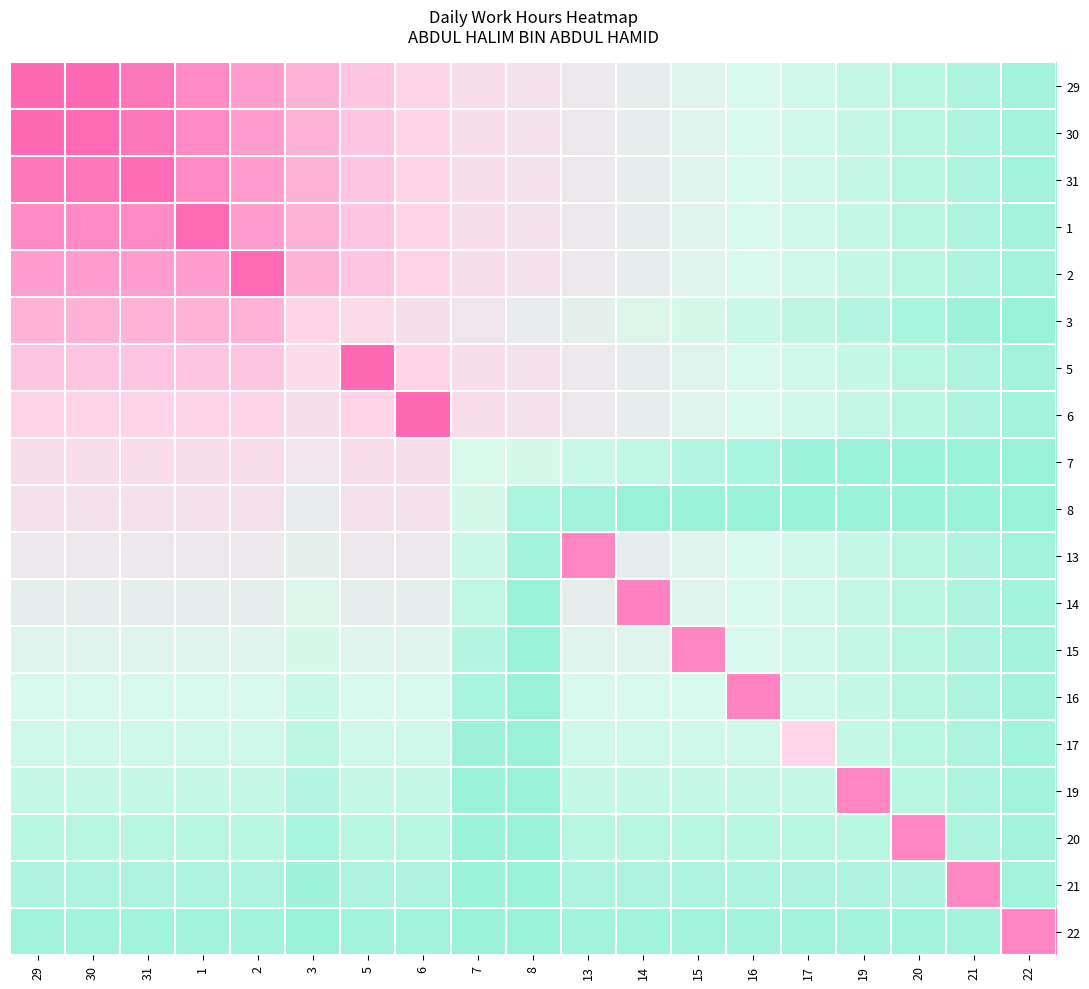

Reading left to right, what are all the values shown in this chart?

29: 29=12.1	30=12.1	31=11.6	1=10.8	2=10.2	3=9.5	5=8.8	6=8.2	7=7.5	8=6.8	13=6.1	14=5.4	15=4.8	16=4.1	17=3.4	19=2.7	20=2.0	21=1.3	22=0.6
30: 29=12.1	30=12.1	31=11.6	1=10.8	2=10.2	3=9.5	5=8.8	6=8.2	7=7.5	8=6.8	13=6.1	14=5.4	15=4.8	16=4.1	17=3.4	19=2.7	20=2.0	21=1.3	22=0.6
31: 29=11.6	30=11.6	31=12.0	1=10.8	2=10.2	3=9.5	5=8.8	6=8.2	7=7.5	8=6.8	13=6.1	14=5.4	15=4.8	16=4.1	17=3.4	19=2.7	20=2.0	21=1.3	22=0.6
1: 29=10.8	30=10.8	31=10.8	1=12.0	2=10.2	3=9.5	5=8.8	6=8.2	7=7.5	8=6.8	13=6.1	14=5.4	15=4.8	16=4.1	17=3.4	19=2.7	20=2.0	21=1.3	22=0.6
2: 29=10.2	30=10.2	31=10.2	1=10.2	2=12.1	3=9.5	5=8.8	6=8.2	7=7.5	8=6.8	13=6.1	14=5.4	15=4.8	16=4.1	17=3.4	19=2.7	20=2.0	21=1.3	22=0.6
3: 29=9.5	30=9.5	31=9.5	1=9.5	2=9.5	3=8.2	5=7.8	6=7.2	7=6.5	8=5.8	13=5.1	14=4.4	15=3.8	16=3.1	17=2.4	19=1.7	20=1.0	21=0.3	22=0.0
5: 29=8.8	30=8.8	31=8.8	1=8.8	2=8.8	3=7.8	5=12.1	6=8.2	7=7.5	8=6.8	13=6.1	14=5.4	15=4.8	16=4.1	17=3.4	19=2.7	20=2.0	21=1.3	22=0.6
6: 29=8.2	30=8.2	31=8.2	1=8.2	2=8.2	3=7.2	5=8.2	6=12.1	7=7.5	8=6.8	13=6.1	14=5.4	15=4.8	16=4.1	17=3.4	19=2.7	20=2.0	21=1.3	22=0.6
7: 29=7.5	30=7.5	31=7.5	1=7.5	2=7.5	3=6.5	5=7.5	6=7.5	7=4.1	8=3.8	13=3.1	14=2.4	15=1.8	16=1.1	17=0.4	19=0.0	20=0.0	21=0.0	22=0.0
8: 29=6.8	30=6.8	31=6.8	1=6.8	2=6.8	3=5.8	5=6.8	6=6.8	7=3.8	8=1.2	13=0.6	14=0.0	15=0.0	16=0.0	17=0.0	19=0.0	20=0.0	21=0.0	22=0.0
13: 29=6.1	30=6.1	31=6.1	1=6.1	2=6.1	3=5.1	5=6.1	6=6.1	7=3.1	8=0.6	13=11.1	14=5.4	15=4.8	16=4.1	17=3.4	19=2.7	20=2.0	21=1.3	22=0.6
14: 29=5.4	30=5.4	31=5.4	1=5.4	2=5.4	3=4.4	5=5.4	6=5.4	7=2.4	8=0.0	13=5.4	14=11.2	15=4.8	16=4.1	17=3.4	19=2.7	20=2.0	21=1.3	22=0.6
15: 29=4.8	30=4.8	31=4.8	1=4.8	2=4.8	3=3.8	5=4.8	6=4.8	7=1.8	8=0.0	13=4.8	14=4.8	15=11.0	16=4.1	17=3.4	19=2.7	20=2.0	21=1.3	22=0.6
16: 29=4.1	30=4.1	31=4.1	1=4.1	2=4.1	3=3.1	5=4.1	6=4.1	7=1.1	8=0.0	13=4.1	14=4.1	15=4.1	16=11.2	17=3.4	19=2.7	20=2.0	21=1.3	22=0.6
17: 29=3.4	30=3.4	31=3.4	1=3.4	2=3.4	3=2.4	5=3.4	6=3.4	7=0.4	8=0.0	13=3.4	14=3.4	15=3.4	16=3.4	17=8.2	19=2.7	20=2.0	21=1.3	22=0.6
19: 29=2.7	30=2.7	31=2.7	1=2.7	2=2.7	3=1.7	5=2.7	6=2.7	7=0.0	8=0.0	13=2.7	14=2.7	15=2.7	16=2.7	17=2.7	19=11.1	20=2.0	21=1.3	22=0.6
20: 29=2.0	30=2.0	31=2.0	1=2.0	2=2.0	3=1.0	5=2.0	6=2.0	7=0.0	8=0.0	13=2.0	14=2.0	15=2.0	16=2.0	17=2.0	19=2.0	20=11.1	21=1.3	22=0.6
21: 29=1.3	30=1.3	31=1.3	1=1.3	2=1.3	3=0.3	5=1.3	6=1.3	7=0.0	8=0.0	13=1.3	14=1.3	15=1.3	16=1.3	17=1.3	19=1.3	20=1.3	21=11.0	22=0.6
22: 29=0.6	30=0.6	31=0.6	1=0.6	2=0.6	3=0.0	5=0.6	6=0.6	7=0.0	8=0.0	13=0.6	14=0.6	15=0.6	16=0.6	17=0.6	19=0.6	20=0.6	21=0.6	22=11.1